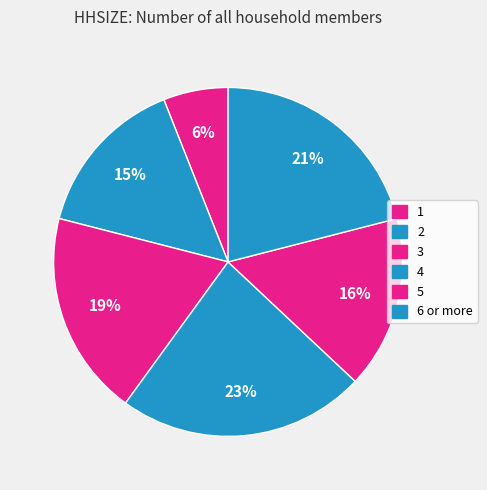

Is there a majority slice in this chart?

No